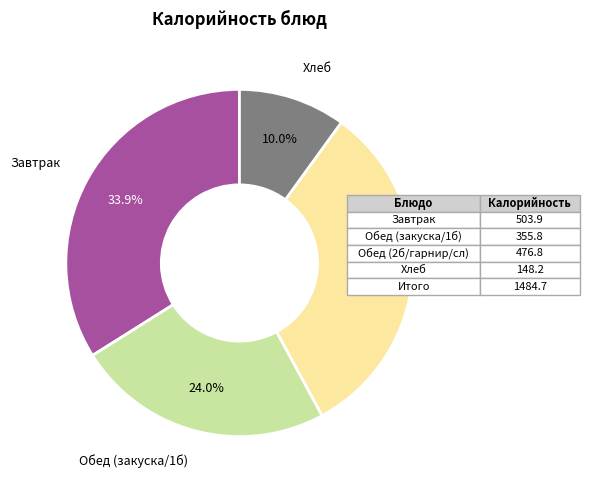

Is there a majority slice in this chart?

No